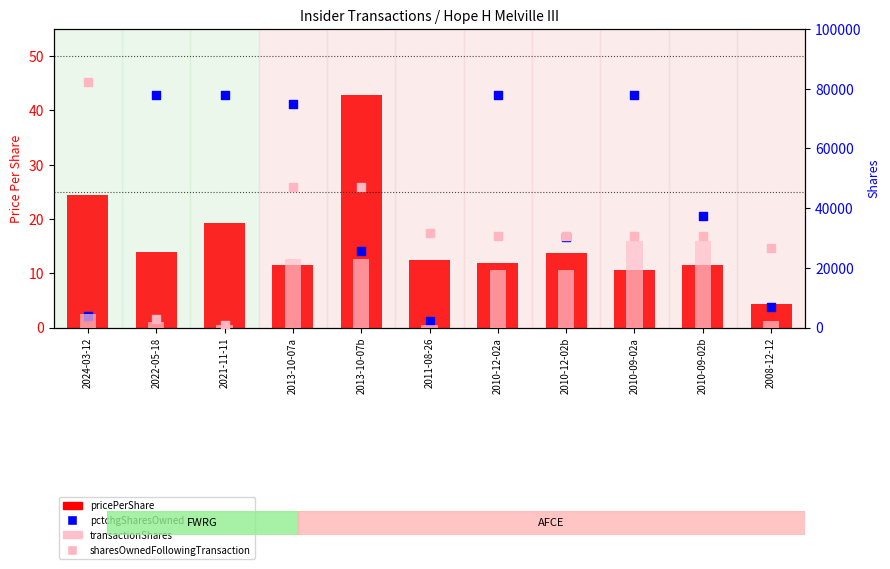

Which series has the largest total across all categories?

sharesOwnedFollowingTransaction